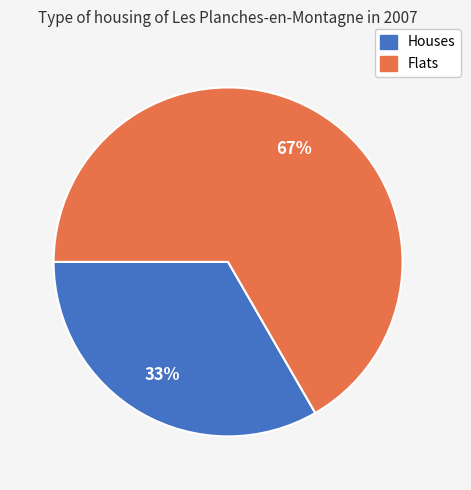

Does any single category account for the majority?

Yes